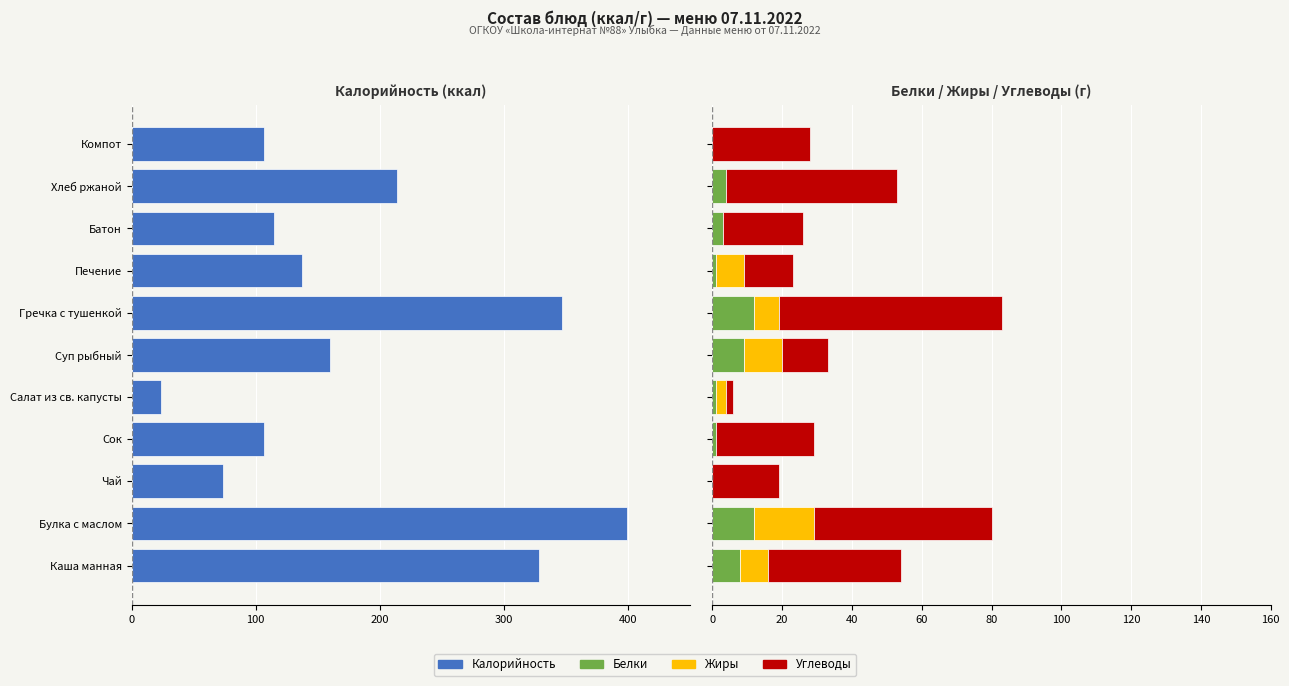

What is the difference between the maximum and minimum values in the Белки series?

12